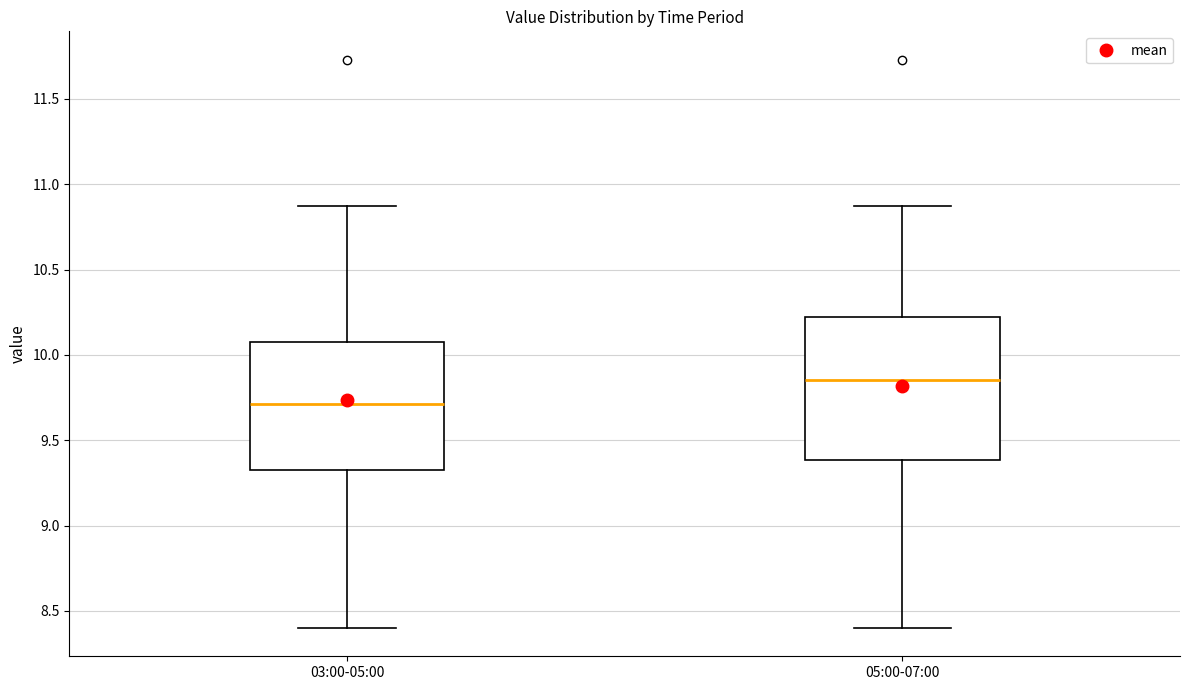

Reading left to right, read every box against the y-axis: the position of its median line, the range the box covers, and the ends of its whiskers. The values are not printed on the chart, so give them approximately, as read against the axis.

03:00-05:00: median 9.70, box 9.30 to 10.10, whiskers 8.40 to 10.85
05:00-07:00: median 9.85, box 9.40 to 10.25, whiskers 8.40 to 10.85